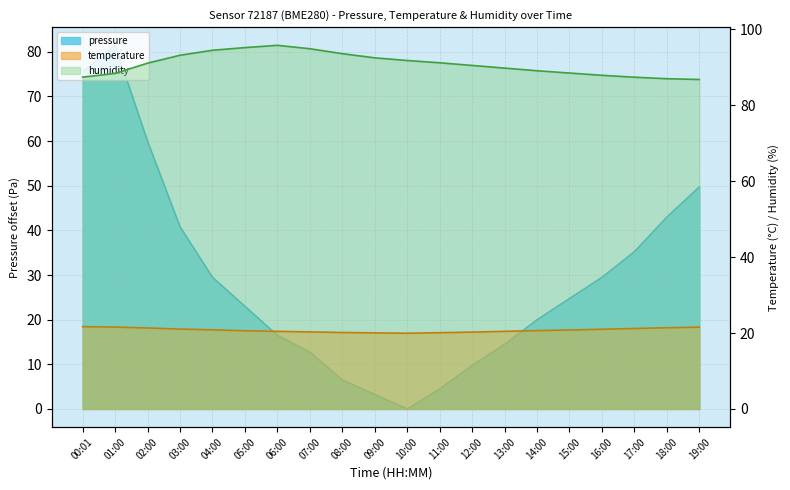

Reading left to right, extract all data points from this chart.

pressure: 00:01=75.5	01:00=81.4	02:00=59.9	03:00=40.8	04:00=29.5	05:00=23.0	06:00=16.5	07:00=12.8	08:00=6.5	09:00=3.2	10:00=0.0	11:00=4.5	12:00=9.8	13:00=14.5	14:00=20.0	15:00=24.8	16:00=29.5	17:00=35.2	18:00=43.0	19:00=49.8
temperature: 00:01=21.7	01:00=21.6	02:00=21.3	03:00=21.1	04:00=20.9	05:00=20.6	06:00=20.4	07:00=20.3	08:00=20.1	09:00=20.1	10:00=19.9	11:00=20.1	12:00=20.2	13:00=20.4	14:00=20.6	15:00=20.8	16:00=21.0	17:00=21.2	18:00=21.4	19:00=21.6
humidity: 00:01=87.4	01:00=88.4	02:00=91.1	03:00=93.2	04:00=94.5	05:00=95.2	06:00=95.8	07:00=94.9	08:00=93.6	09:00=92.5	10:00=91.8	11:00=91.2	12:00=90.5	13:00=89.8	14:00=89.1	15:00=88.5	16:00=87.9	17:00=87.4	18:00=87.0	19:00=86.8